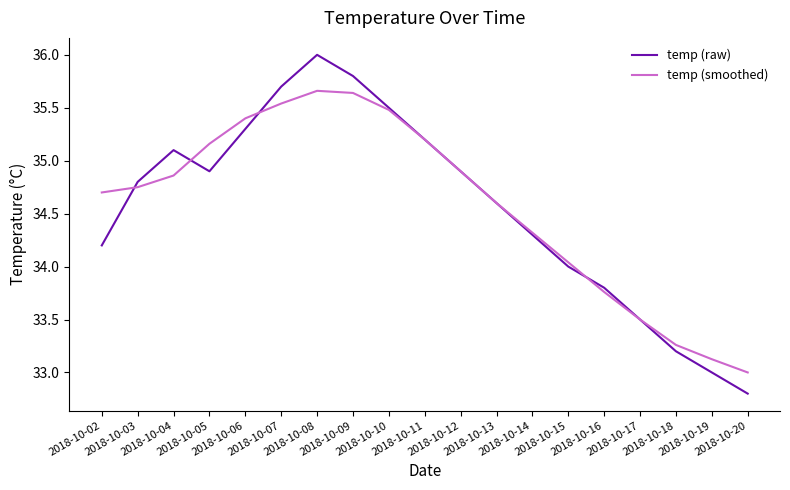

What is the sum of all temp (smoothed) values?

656.9